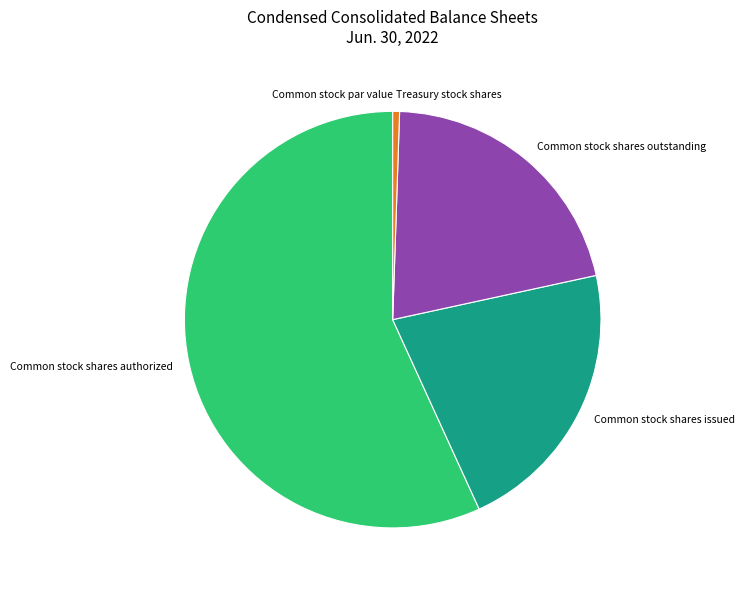

Which slice represents more than half of the pie?

Common stock shares authorized